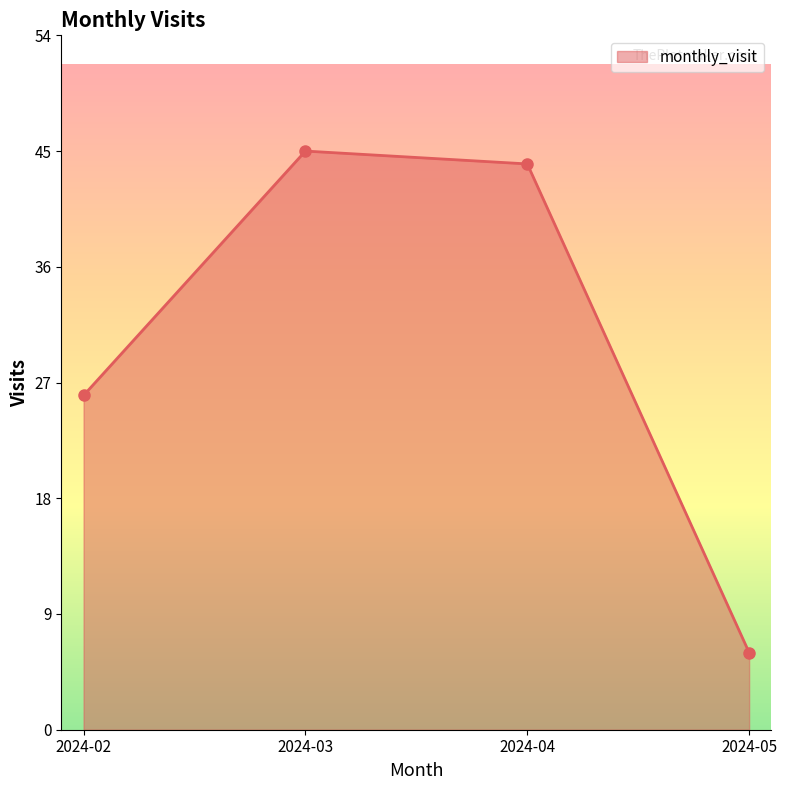

Reading left to right, list all the values displayed in this chart.

26	45	44	6